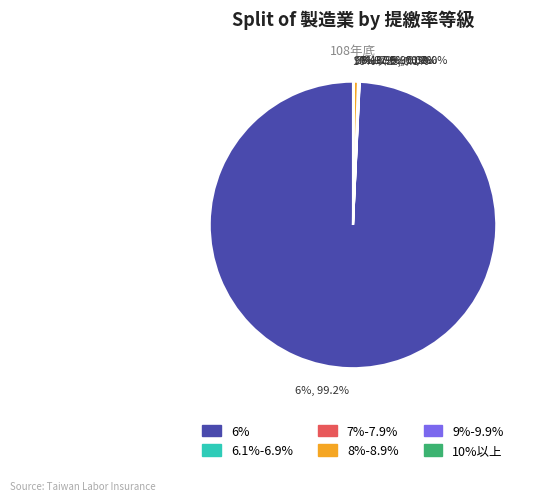

Approximately how many times larger is the value at 7%-7.9% compared to 6.1%-6.9%?

7.1